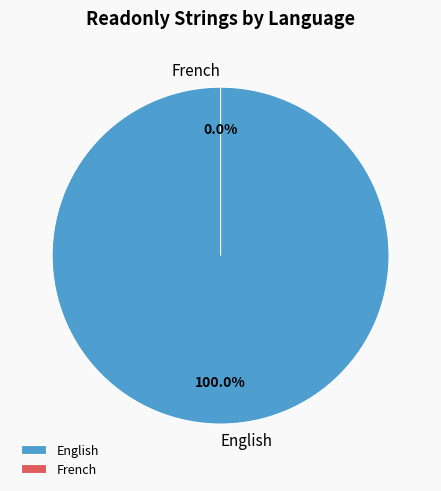

What is the smallest slice in the pie chart?

French